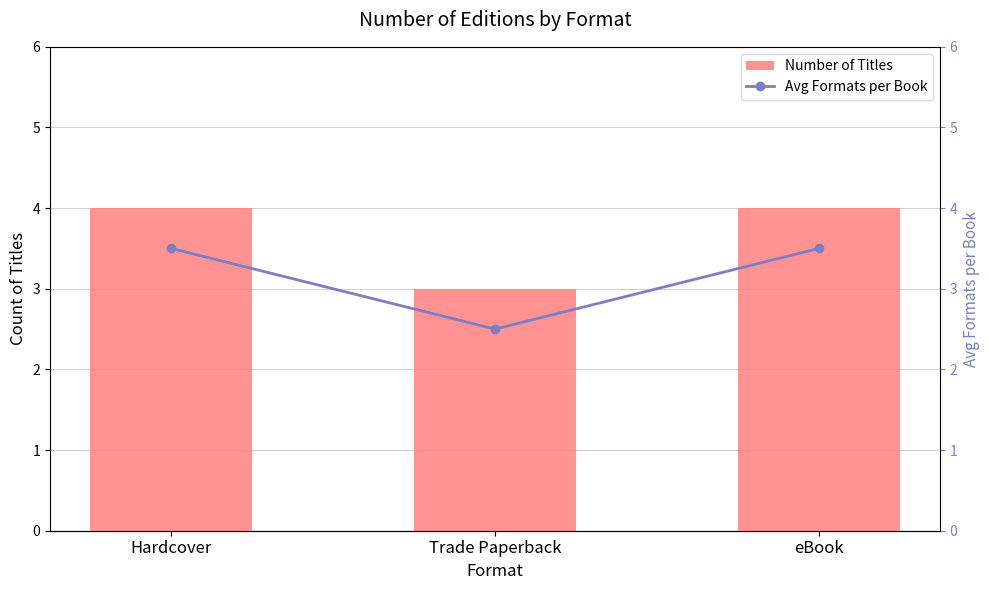

Reading left to right, list all the values displayed in this chart.

Number of Titles: 4.0	3.0	4.0
Avg Formats per Book: 3.5	2.5	3.5